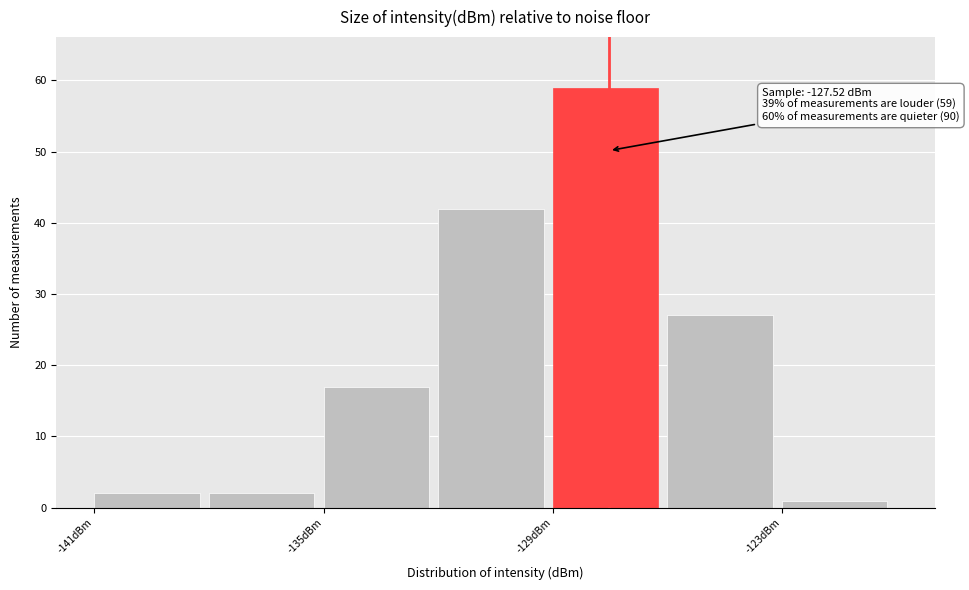

Read against the x-axis, roughly where is the centre of the tallest bar?

-128